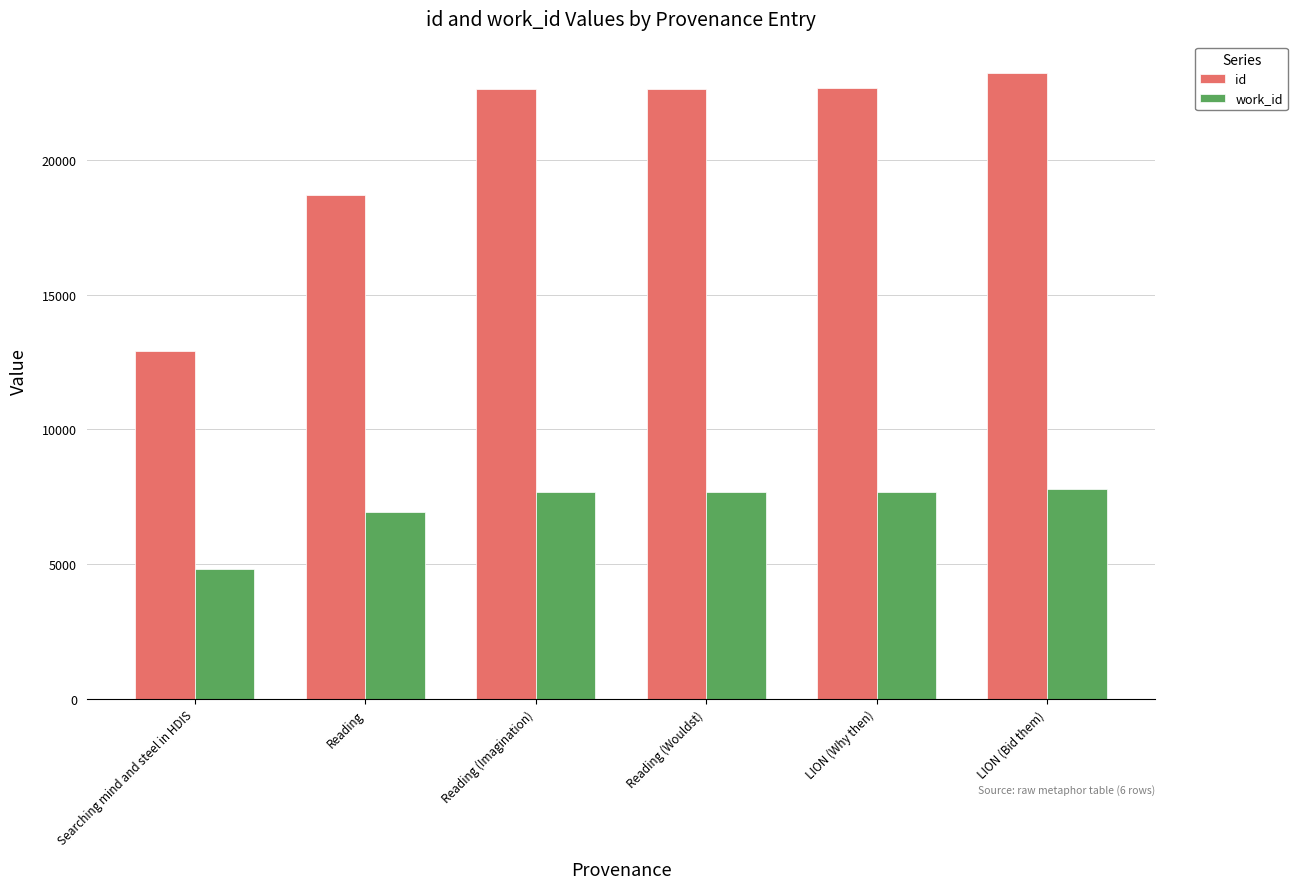

How many bars are there in total?

12